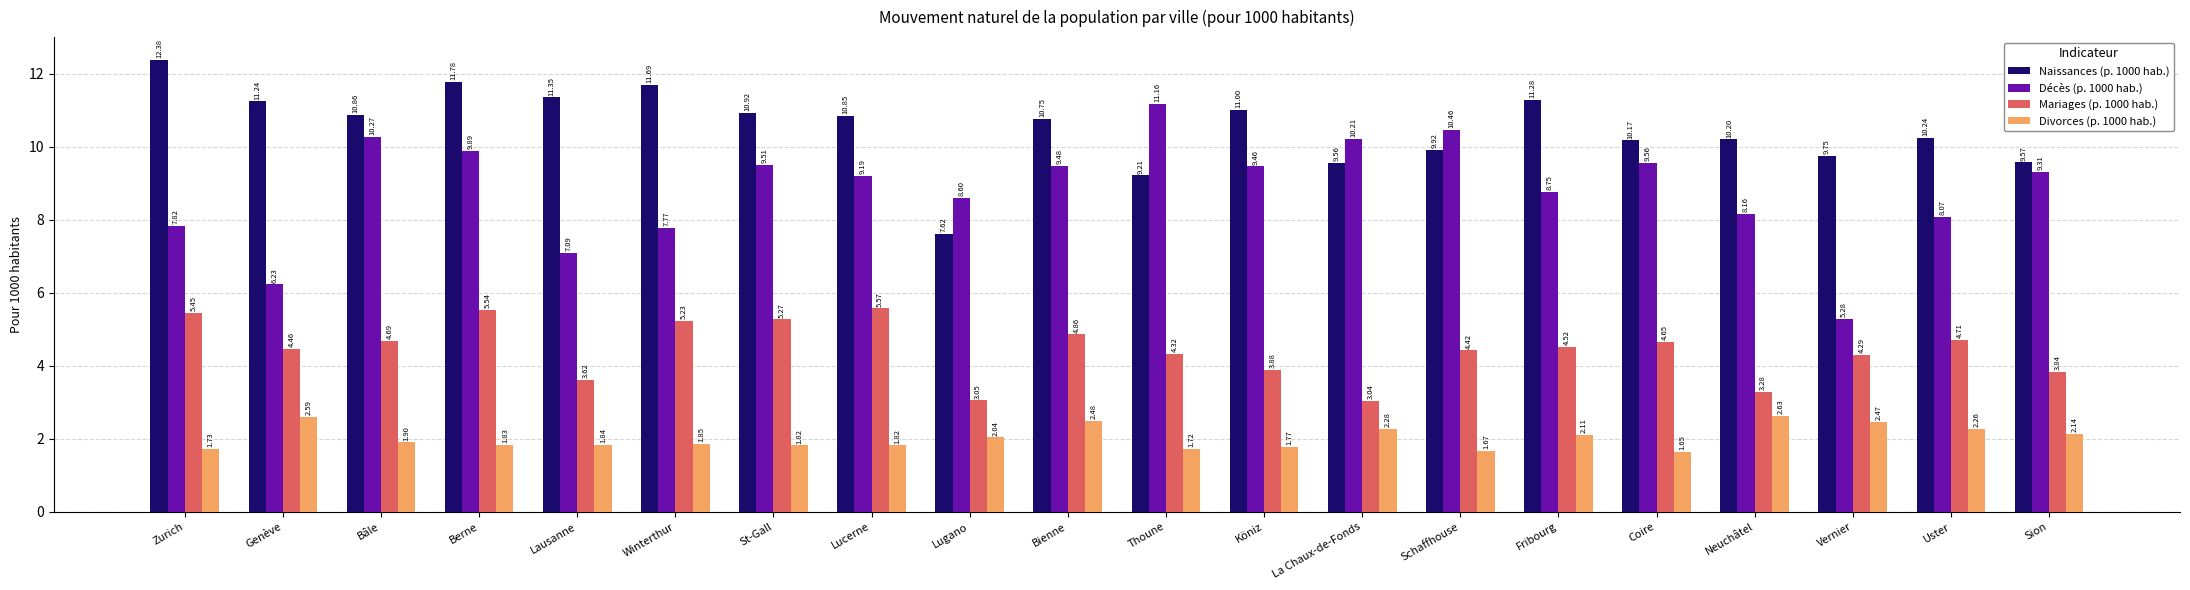

Between Schaffhouse and Fribourg, which series saw the biggest shift?

Décès (p. 1000 hab.)